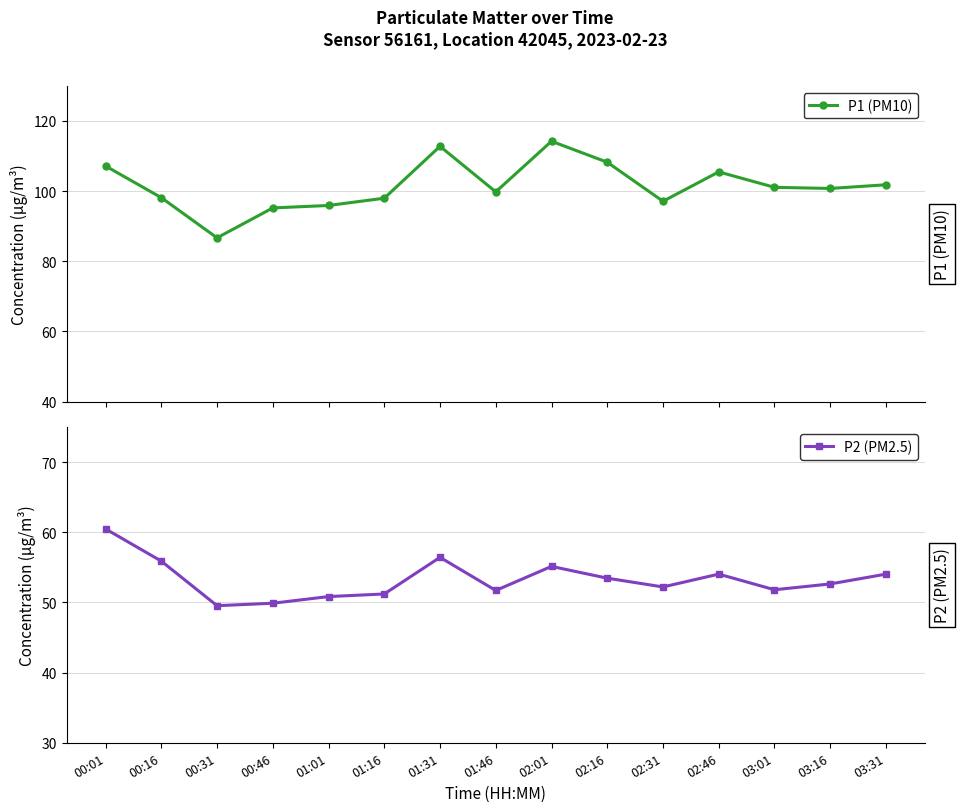

Rank the series by their average value, from highest to lowest.

P1 (PM10), P2 (PM2.5)